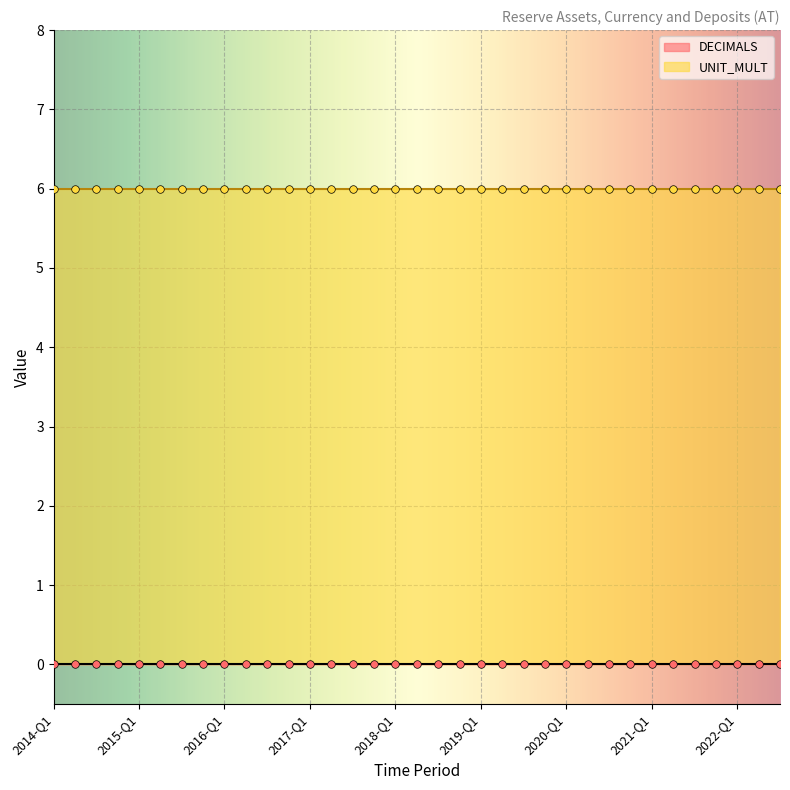

Which series reaches the minimum Y coordinate?

DECIMALS